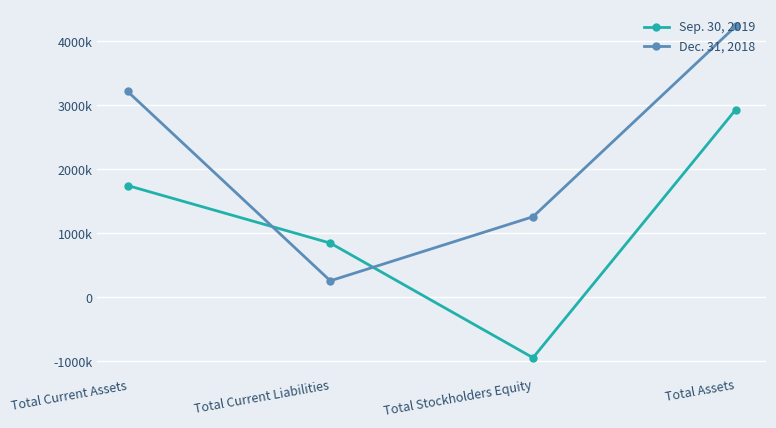

What is the spread (max minus min) of values at Total Assets?

1304290